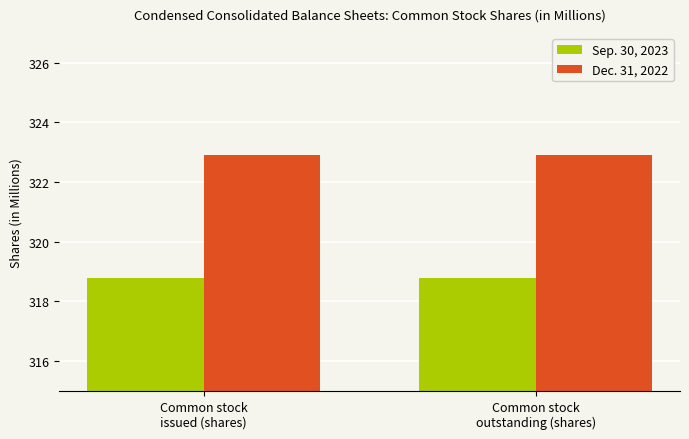

Reading left to right, what are all the values shown in this chart?

Sep. 30, 2023: 318.8	318.8
Dec. 31, 2022: 322.9	322.9